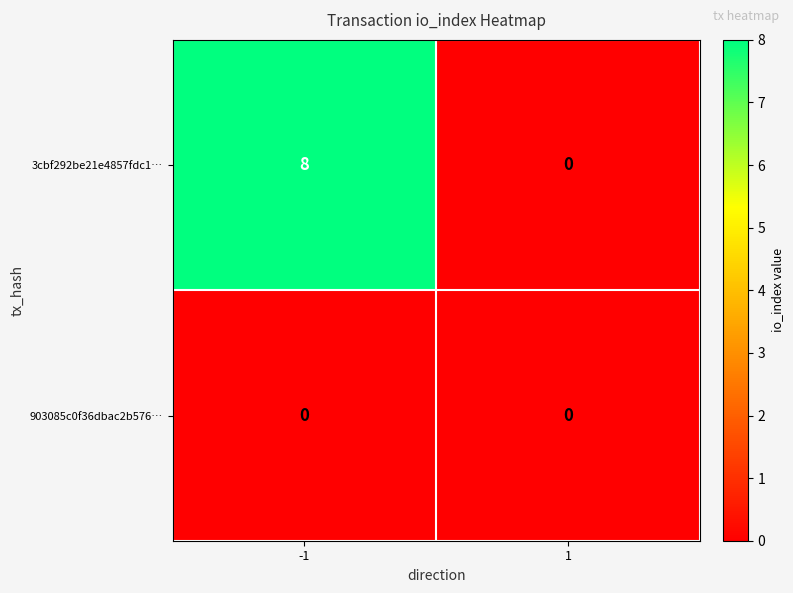

What is the maximum value for 3cbf292be21e4857fdc1…?

8